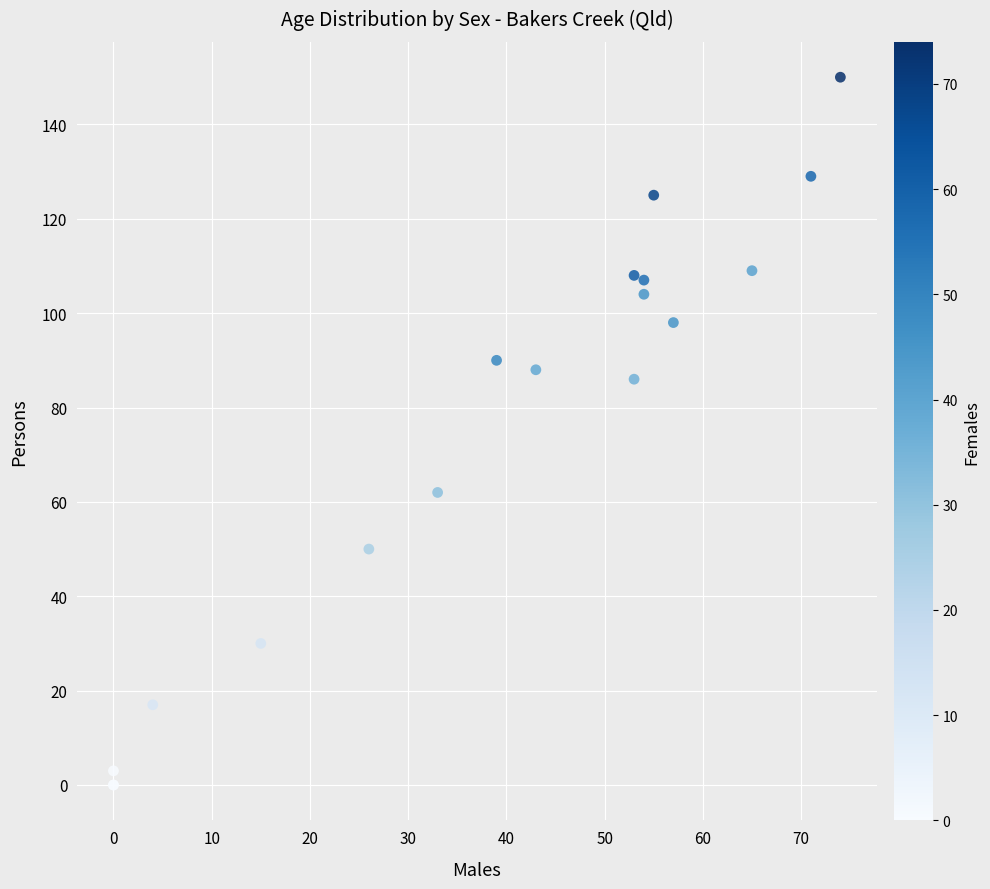

What Y value in the scatter plot is closest to 75?

86